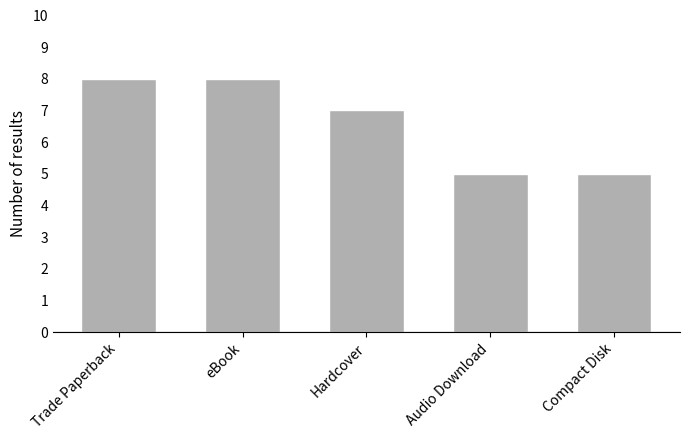

What is the label of the 5th bar from the right?

Trade Paperback